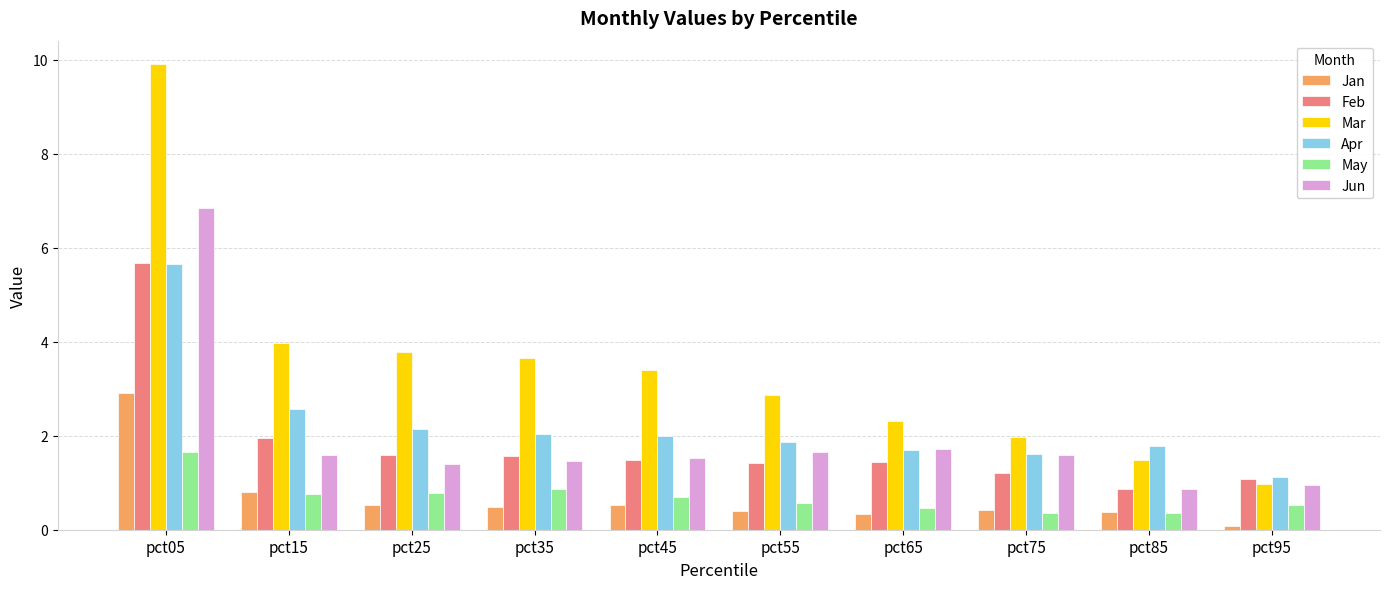

What are all the series names shown in the legend?

Jan, Feb, Mar, Apr, May, Jun